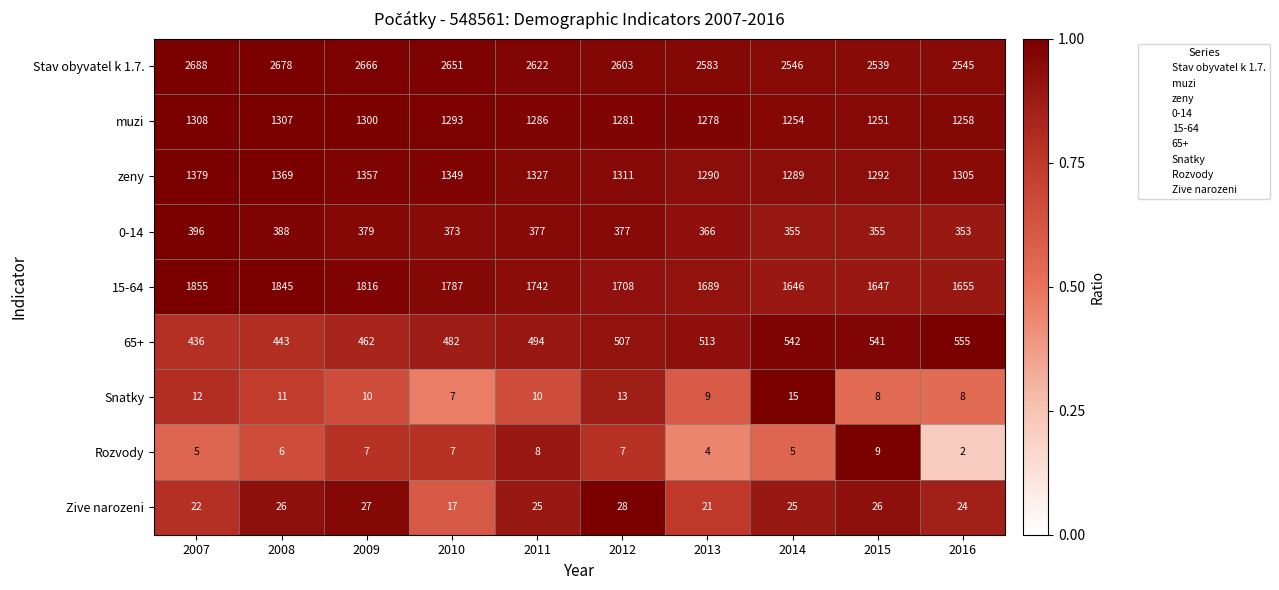

What is the sum of all Rozvody values?

60